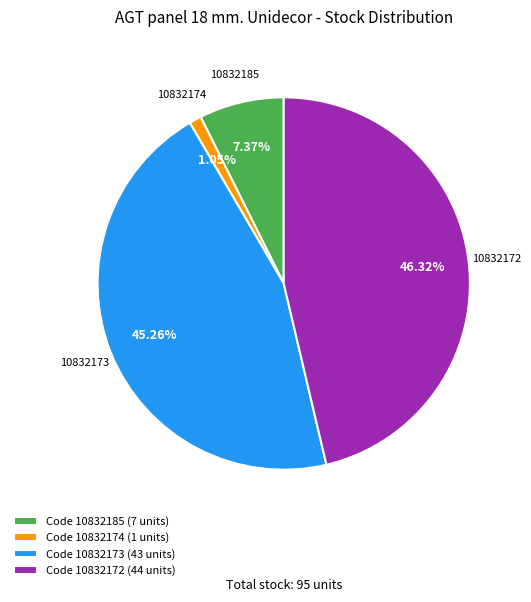

Rank the categories by value from highest to lowest.

Code 10832172 (44 units), Code 10832173 (43 units), Code 10832185 (7 units), Code 10832174 (1 units)